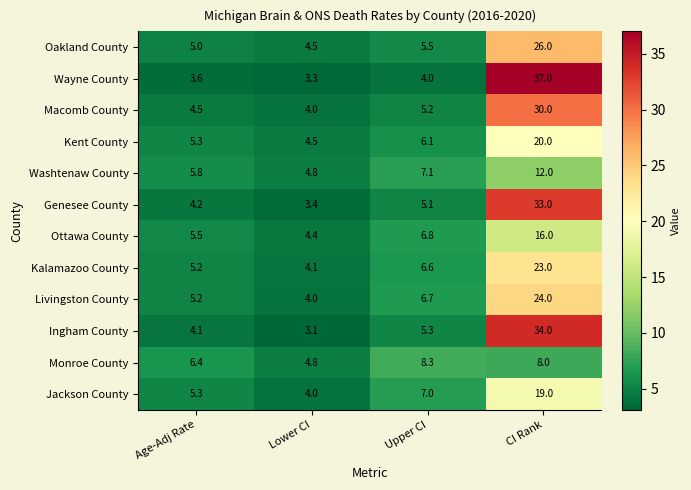

What is the sum of the Jackson County values at Upper CI and Age-Adj Rate?

12.3